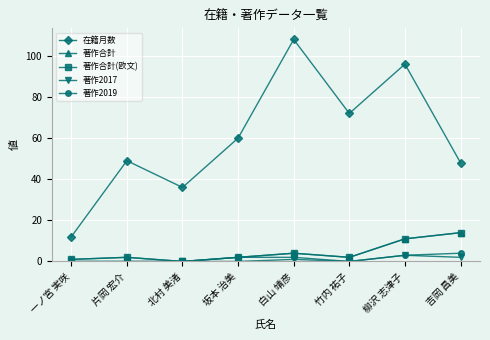

How many data points in 在籍月数 are less than 60?

4